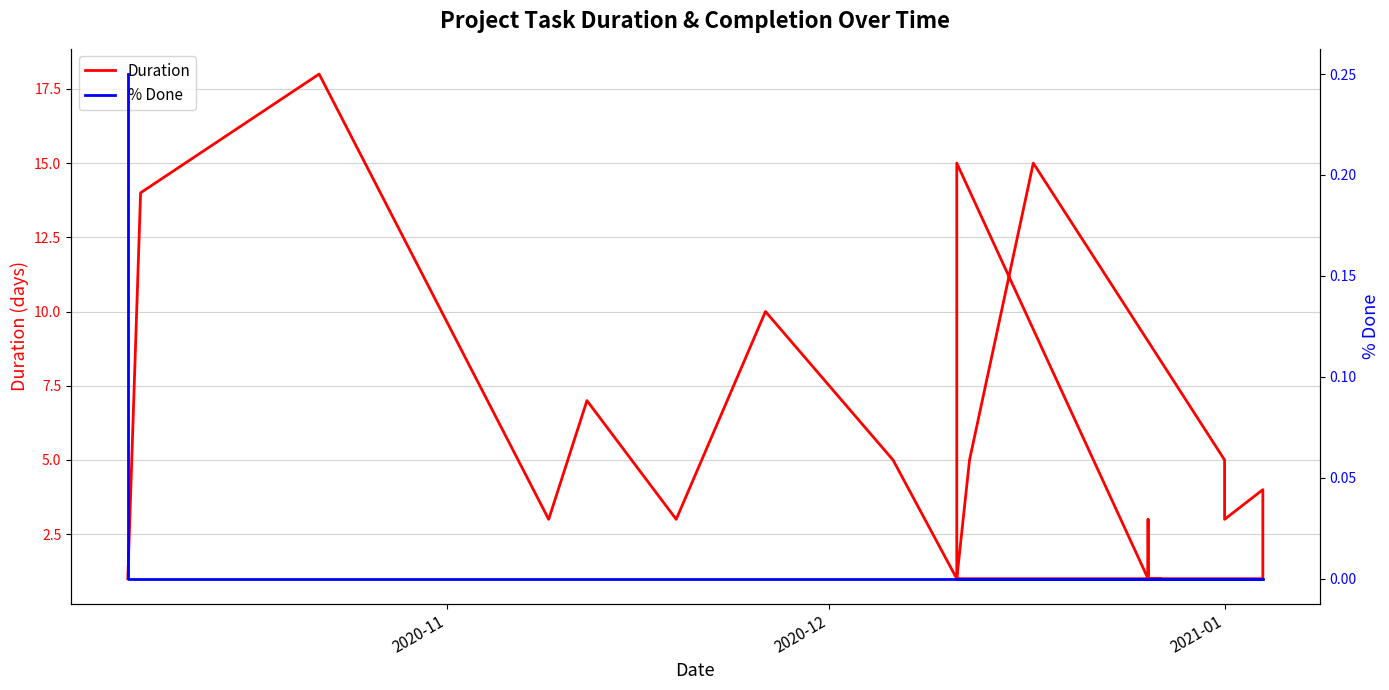

How many data points in Duration are above 3?

10